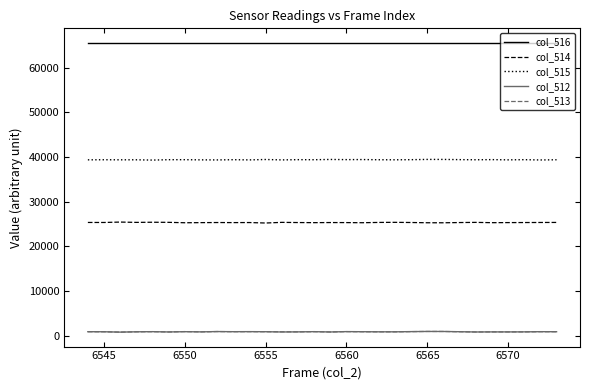

True or false: col_516 and col_514 intersect in this chart.

False